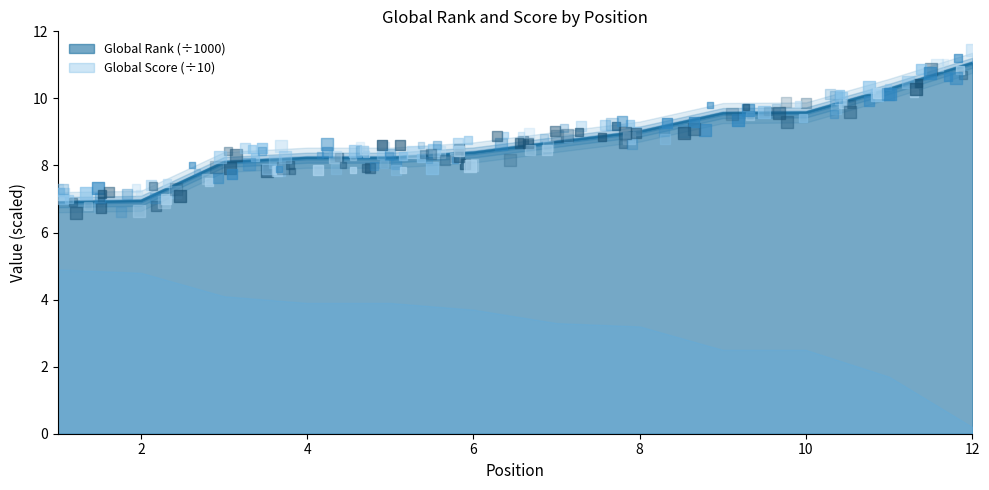

Which has a higher value, 5 or 2?

5